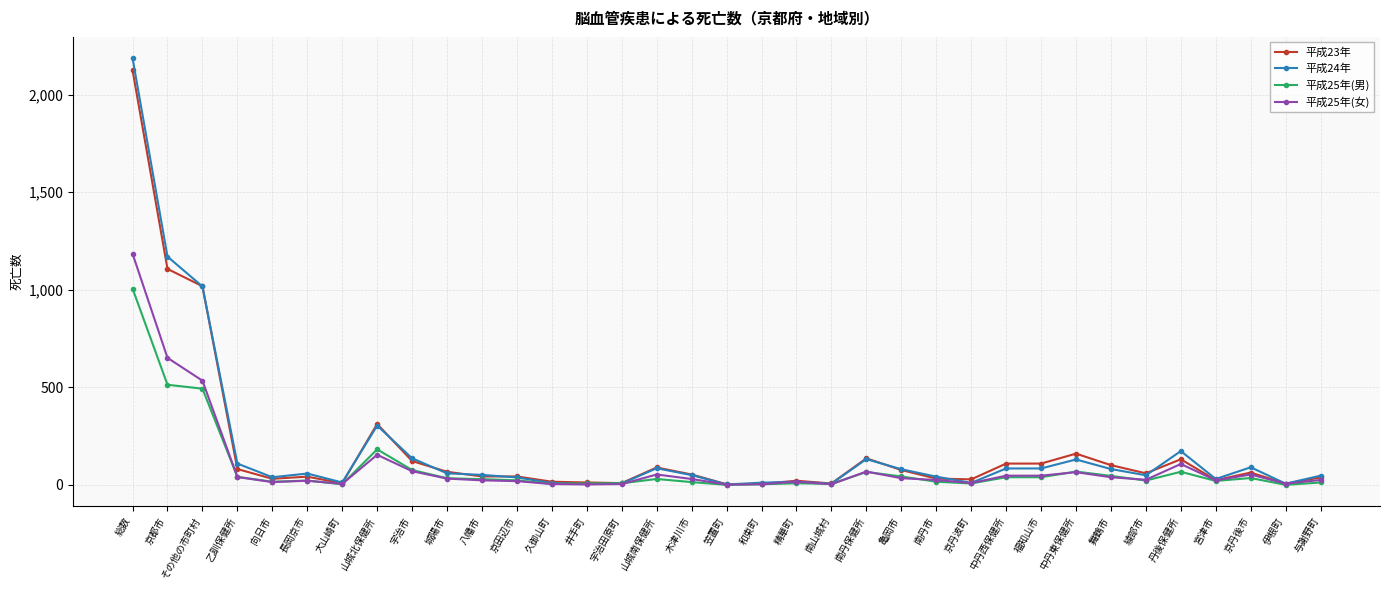

True or false: 平成24年 has more than 0 points higher than both neighbors.

True